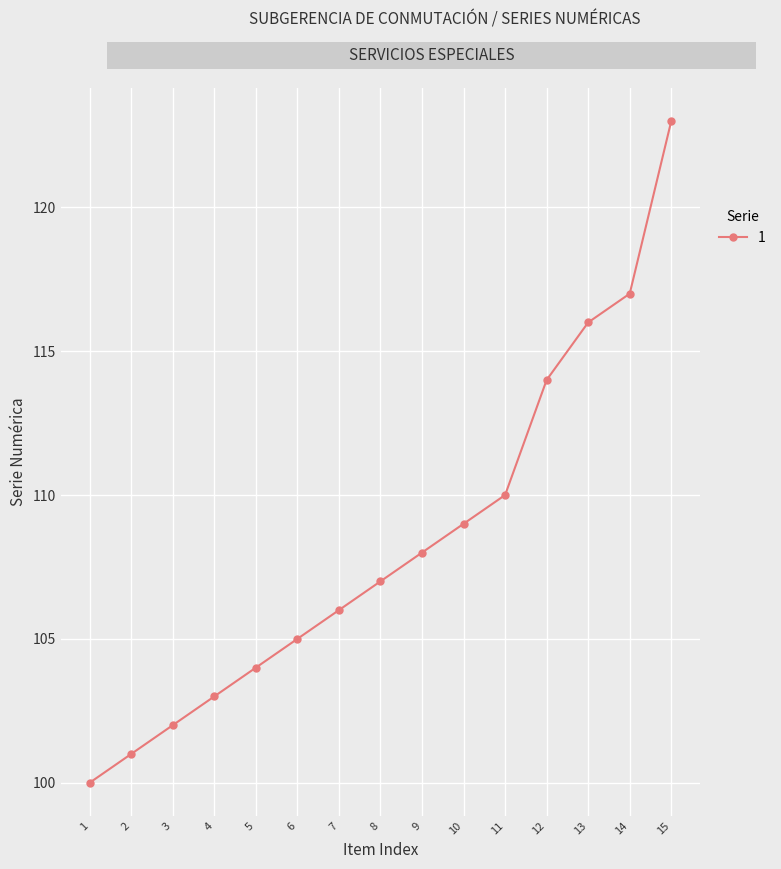

True or false: there are more than 1 points higher than both neighbors.

False